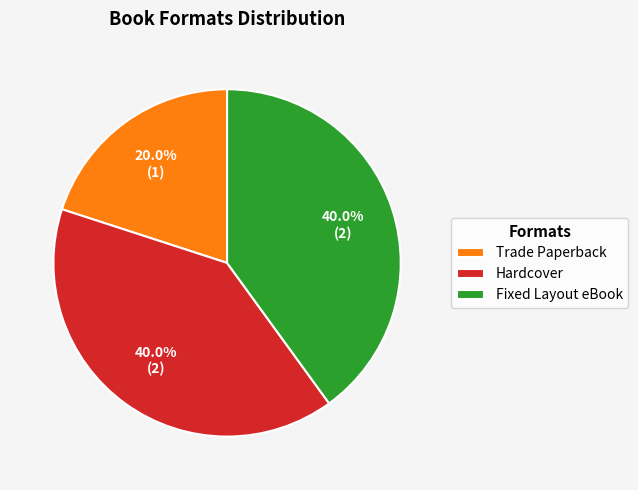

What is the total percentage of Fixed Layout eBook and Trade Paperback?

60.0%